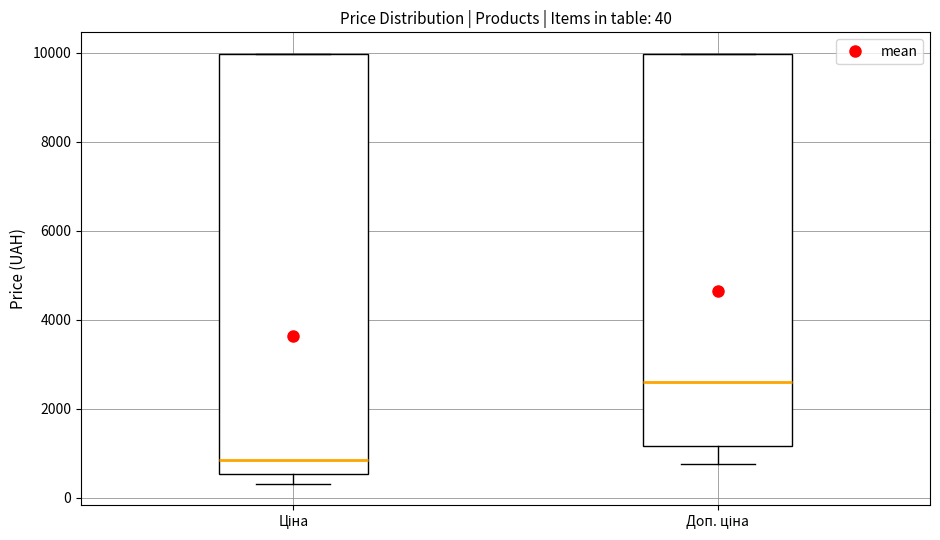

Comparing the boxes themselves (not the whiskers), which one is the tallest?

Ціна